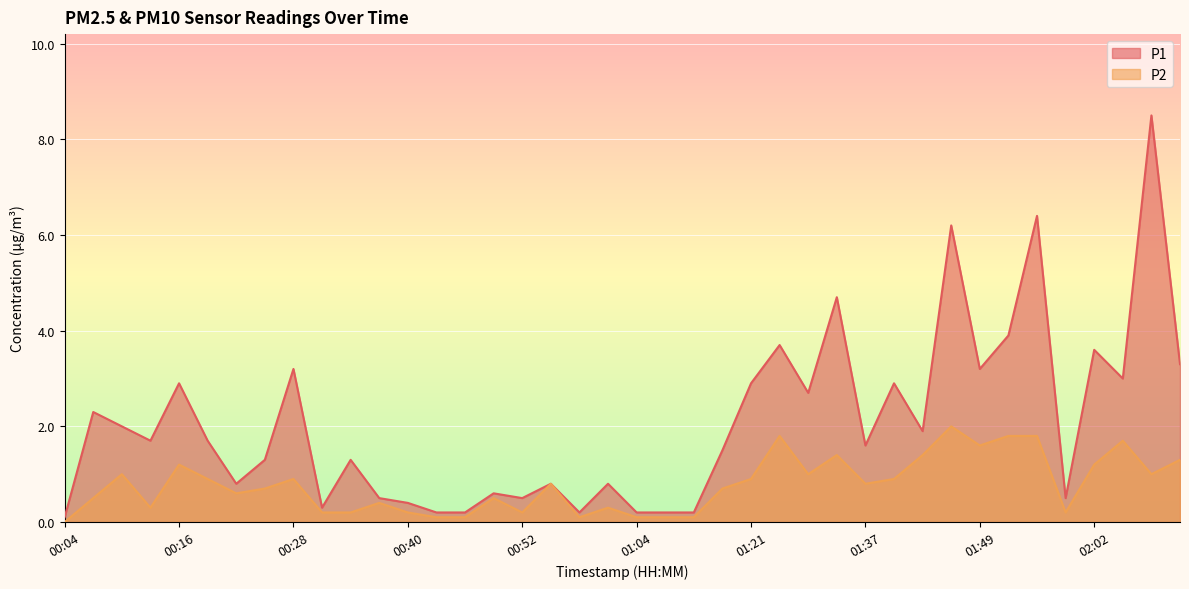

True or false: P1 has a value of 1.3 at 00:25.

True